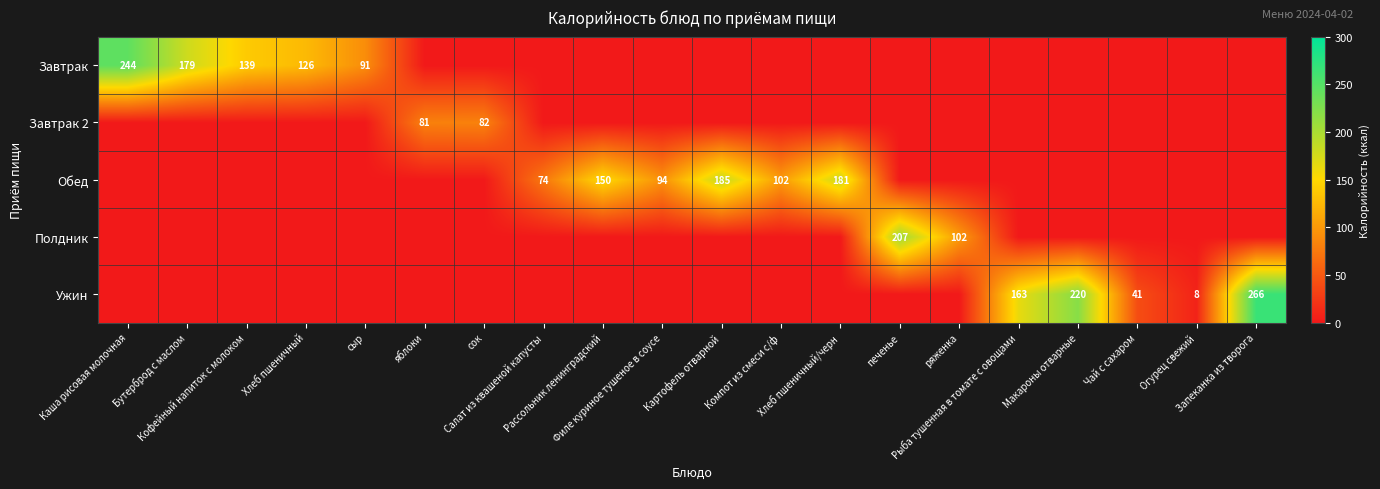

How many series are shown in this chart?

5